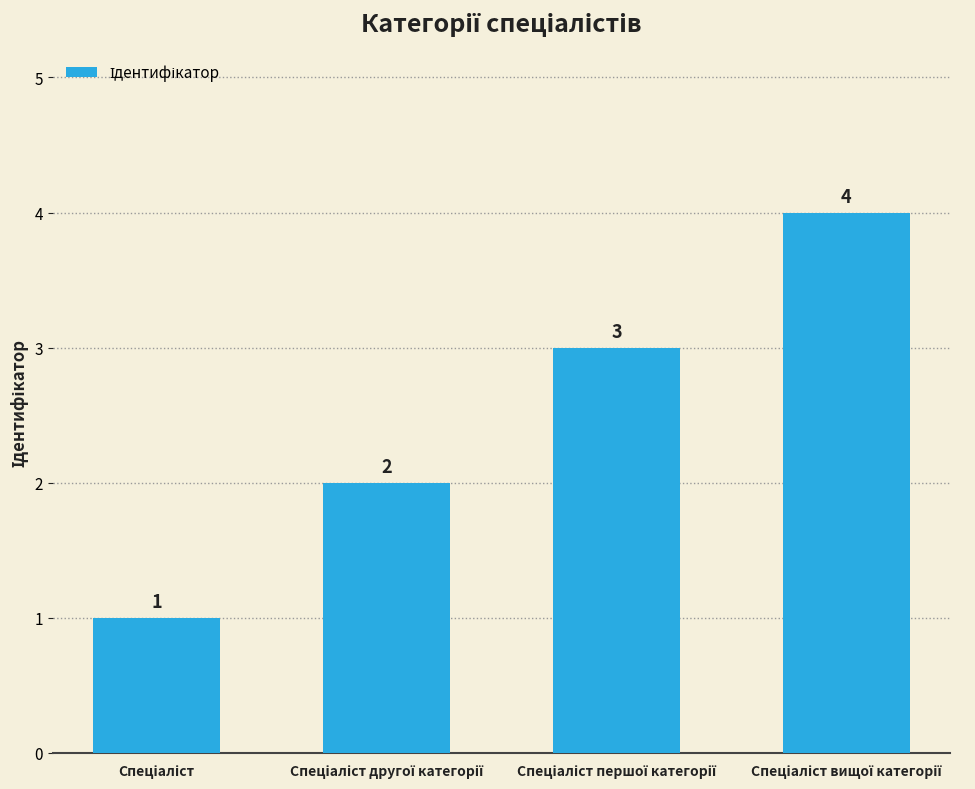

What is the difference between the maximum and minimum values?

3